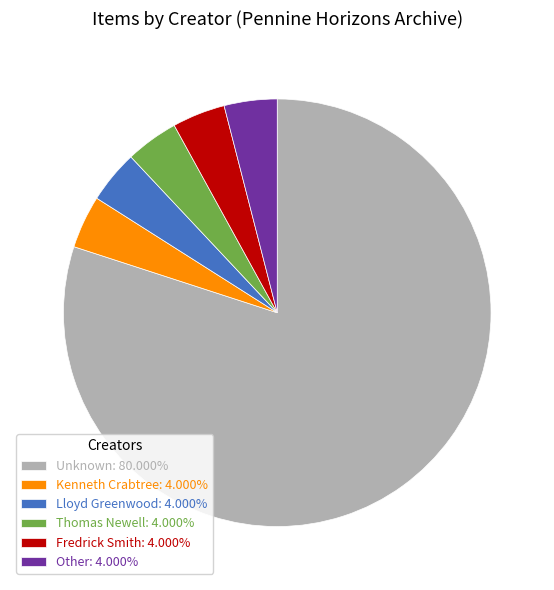

Is there any slice that represents more than half of the pie?

Yes